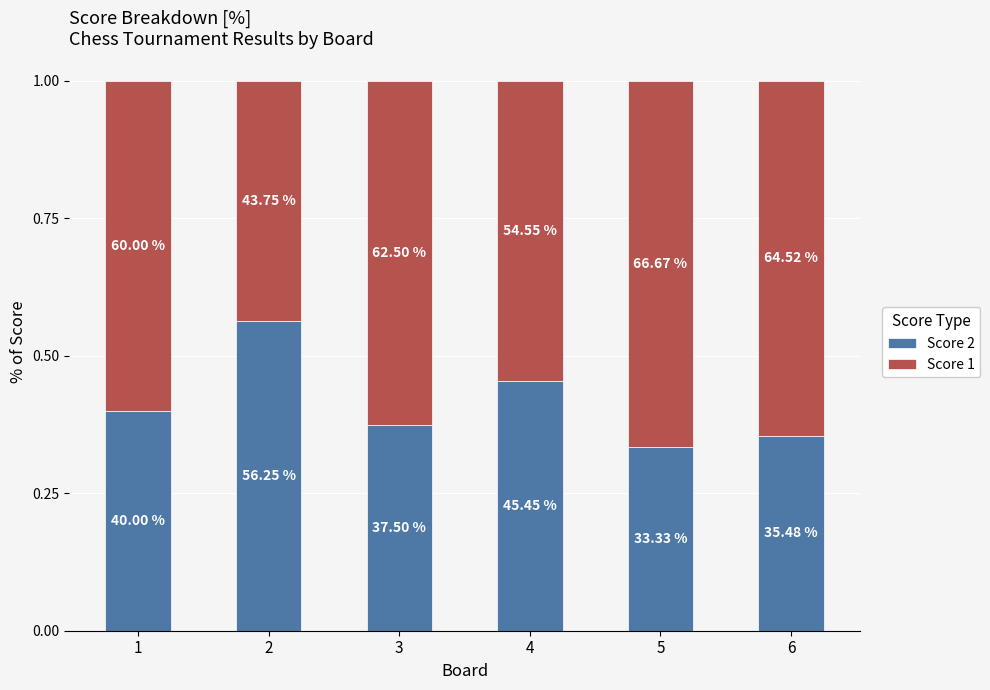

Between 2 and 3, which series saw the biggest shift?

Score 2